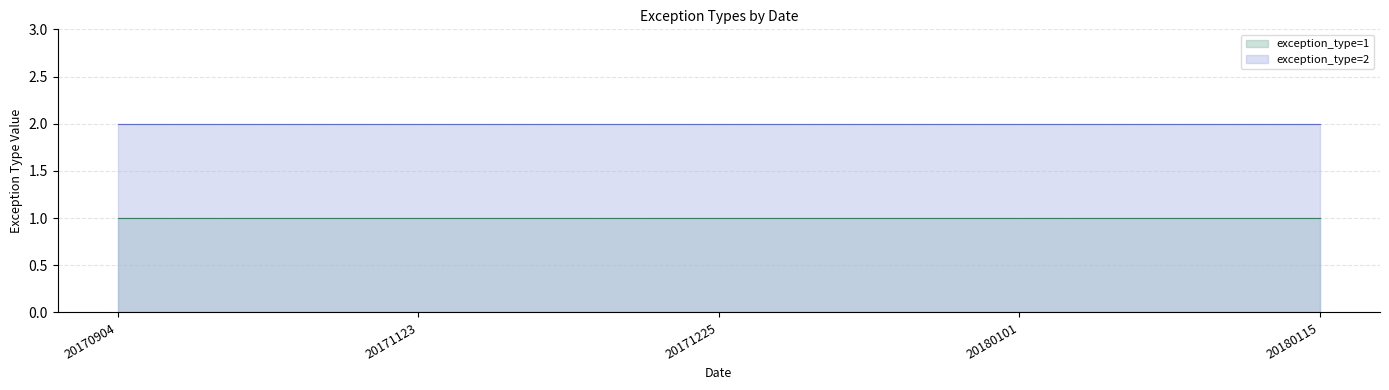

At which label is exception_type=1 closest to 1?

20170904